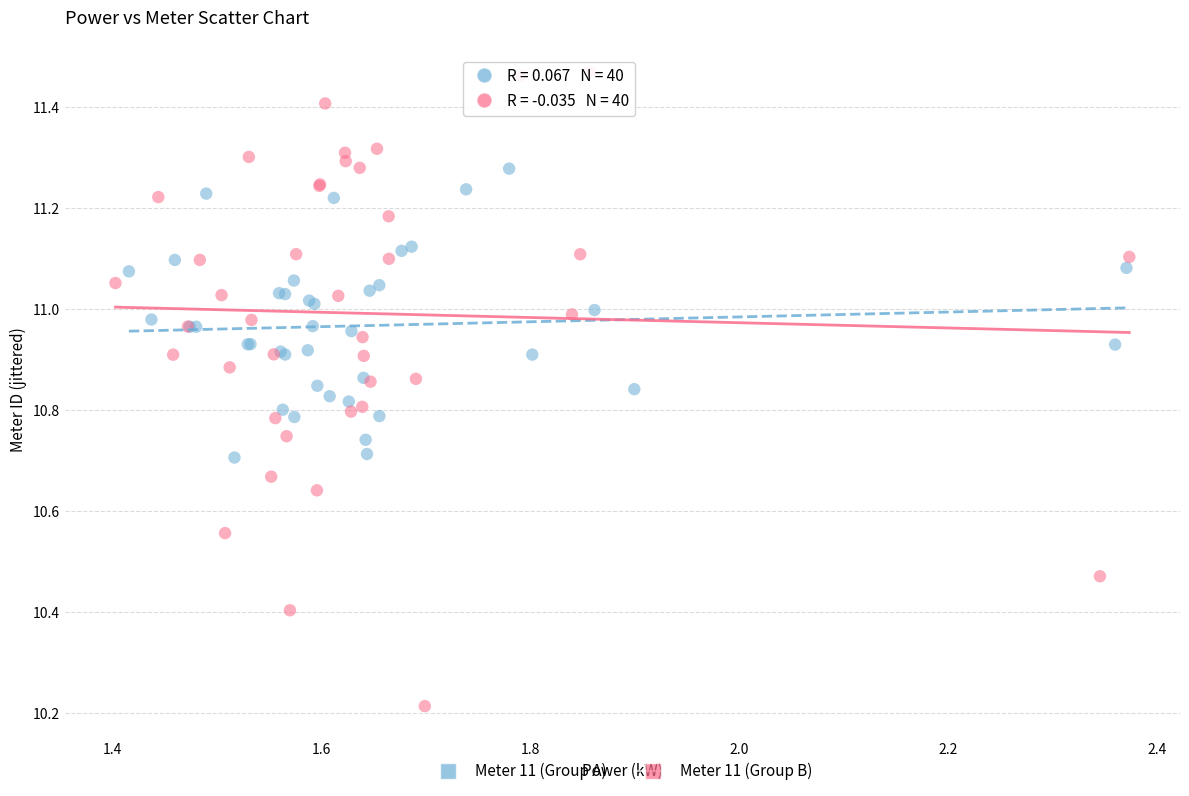

What are all the series names shown in the legend?

Meter 11 (Group A), Meter 11 (Group B)